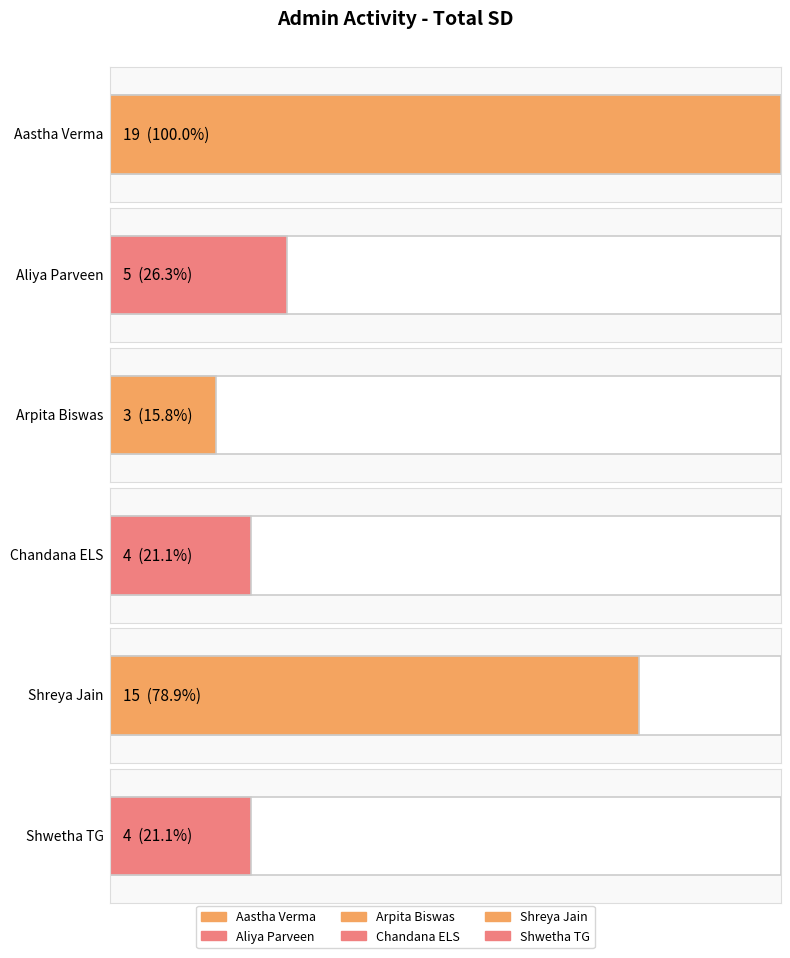

What is the label of the 2nd bar from the left?

Aliya Parveen